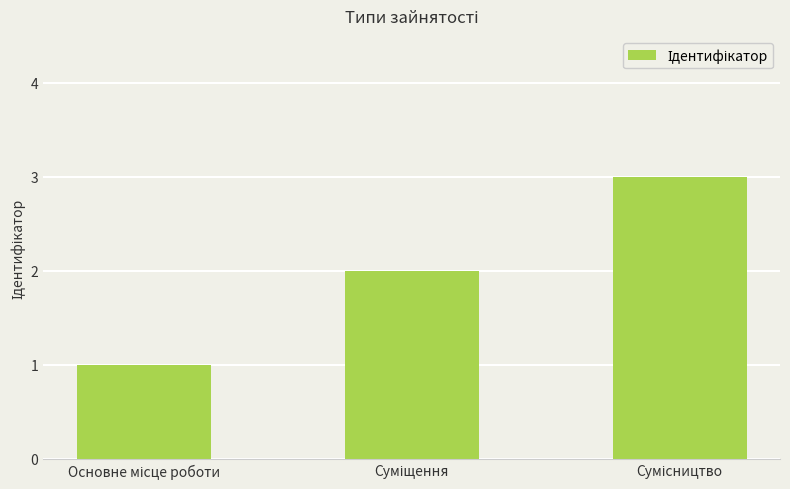

Are the bars grouped side by side (vs. stacked)?

No